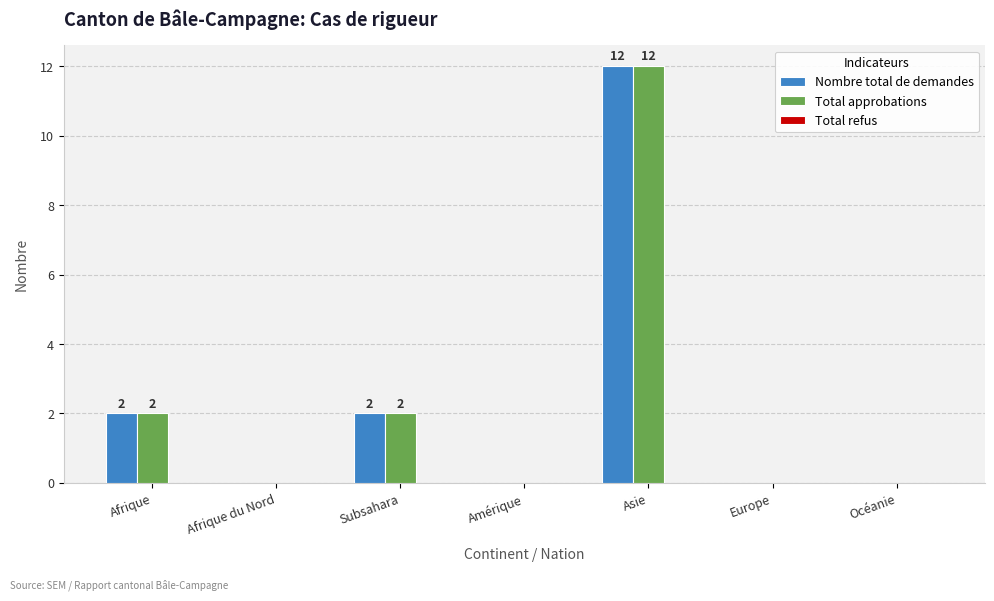

True or false: Nombre total de demandes has a value of 2 at Afrique.

True